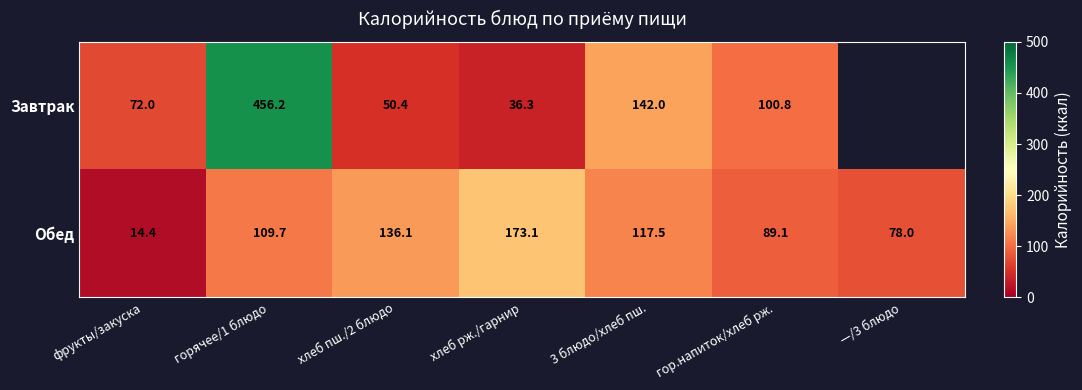

Rank the series at горячее/1 блюдо from highest to lowest value.

Завтрак, Обед